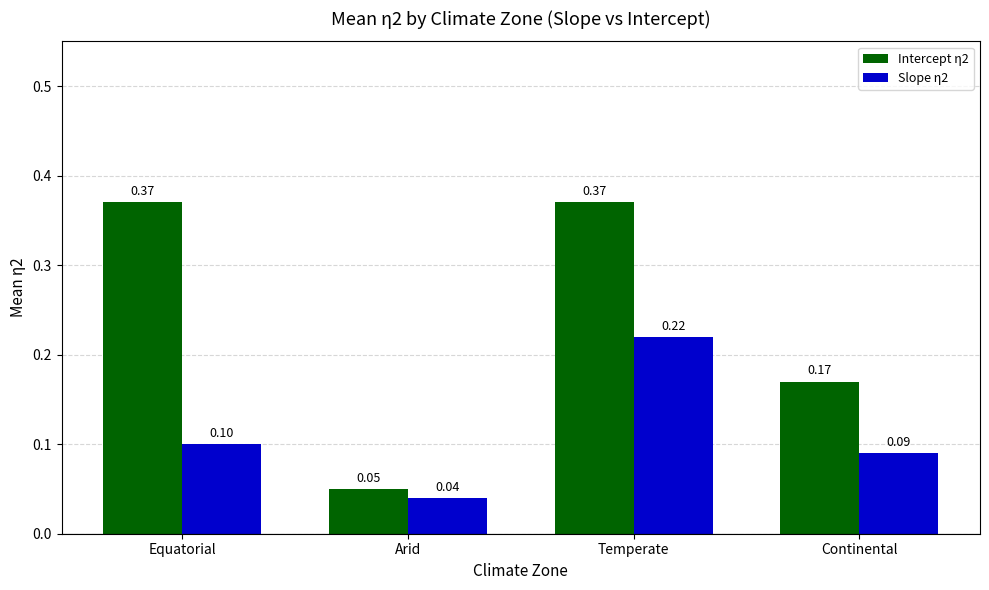

Does the chart contain any negative values?

No